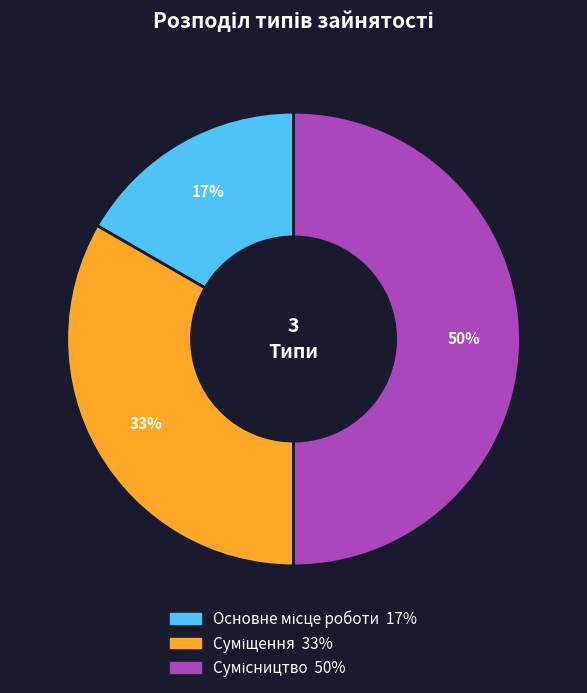

To the nearest percent, what is the difference between the largest and smallest slice percentages?

33%